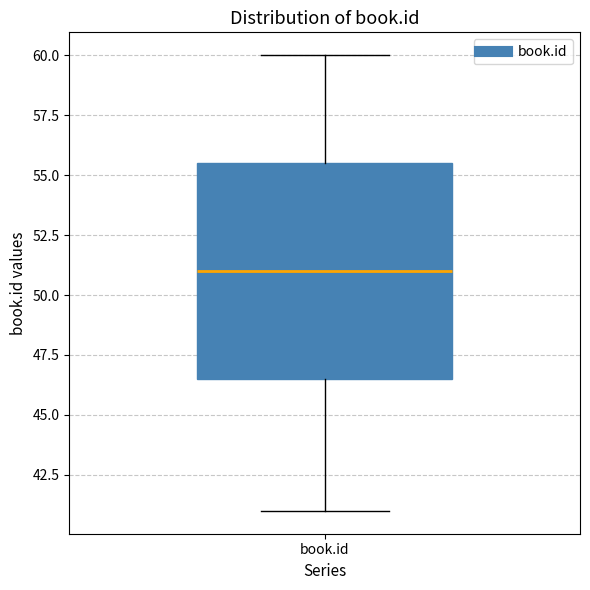

Where is the lower edge of the box for book.id on the y-axis? The values are not printed on the chart, so give them approximately, as read against the axis.

46.5